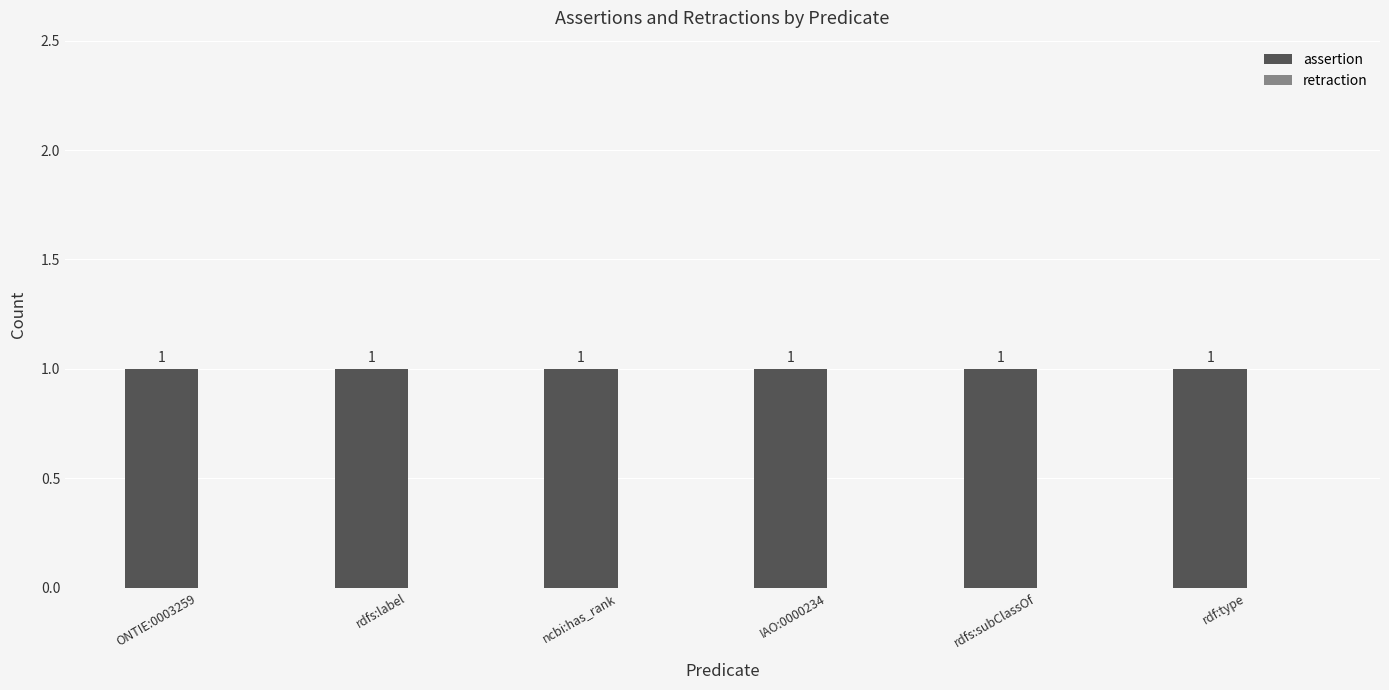

At how many categories does at least one series exceed 0?

6